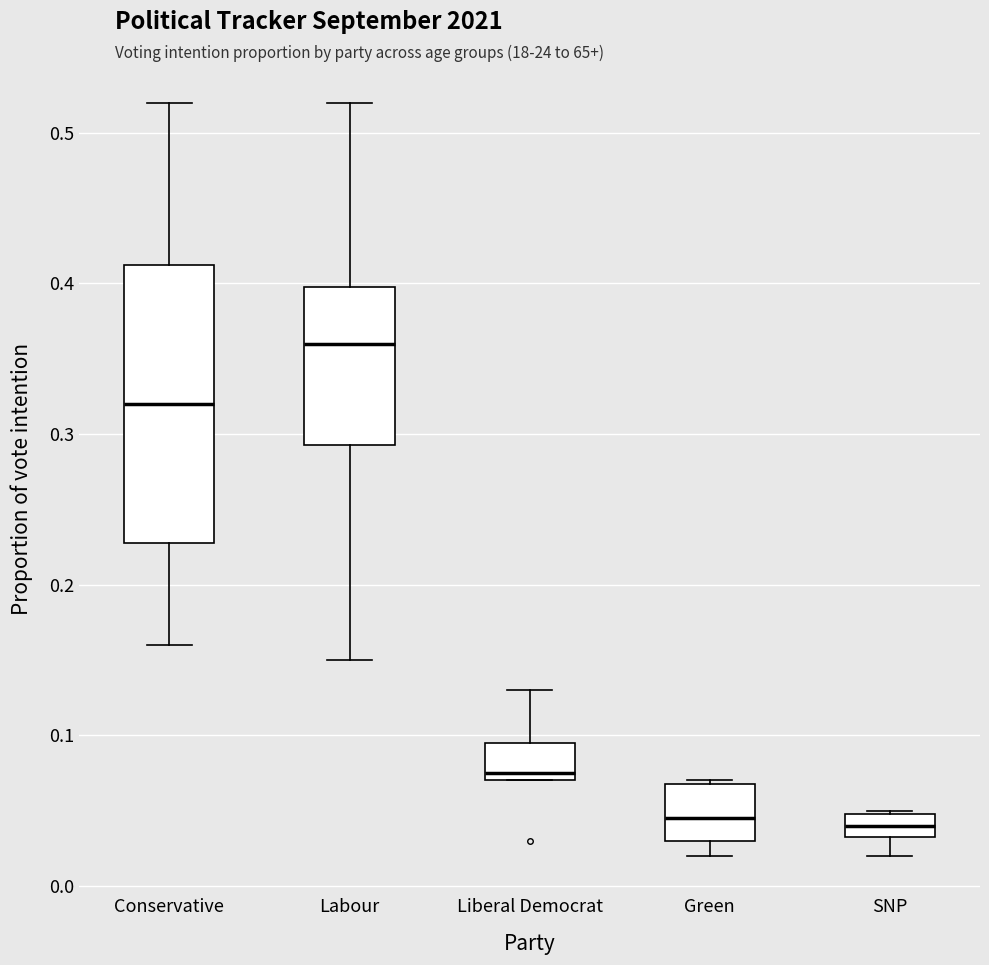

Where does the lower whisker of the box for Conservative end on the y-axis? The values are not printed on the chart, so give them approximately, as read against the axis.

0.16